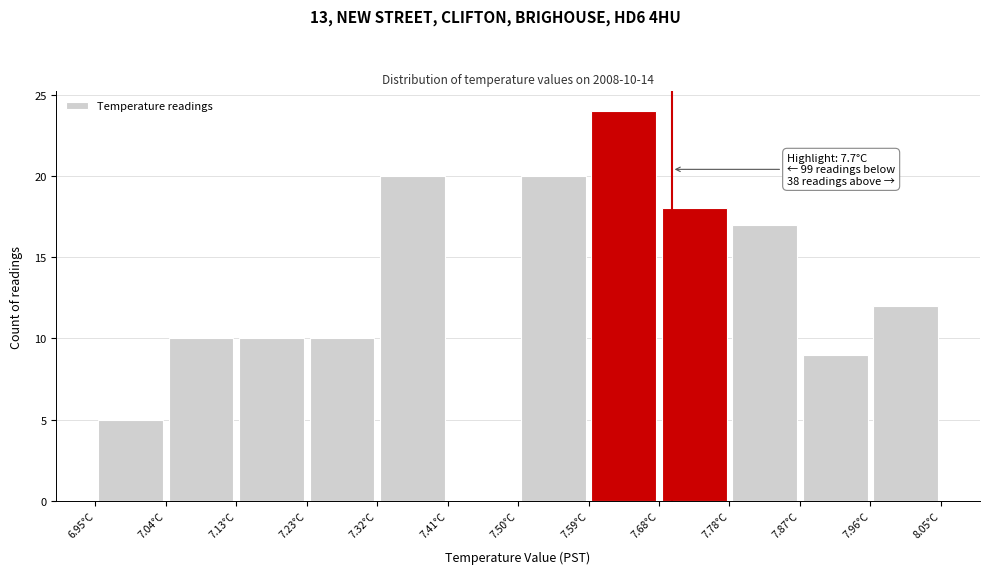

Over which range of the x-axis is the bar tallest?

7.59 to 7.68